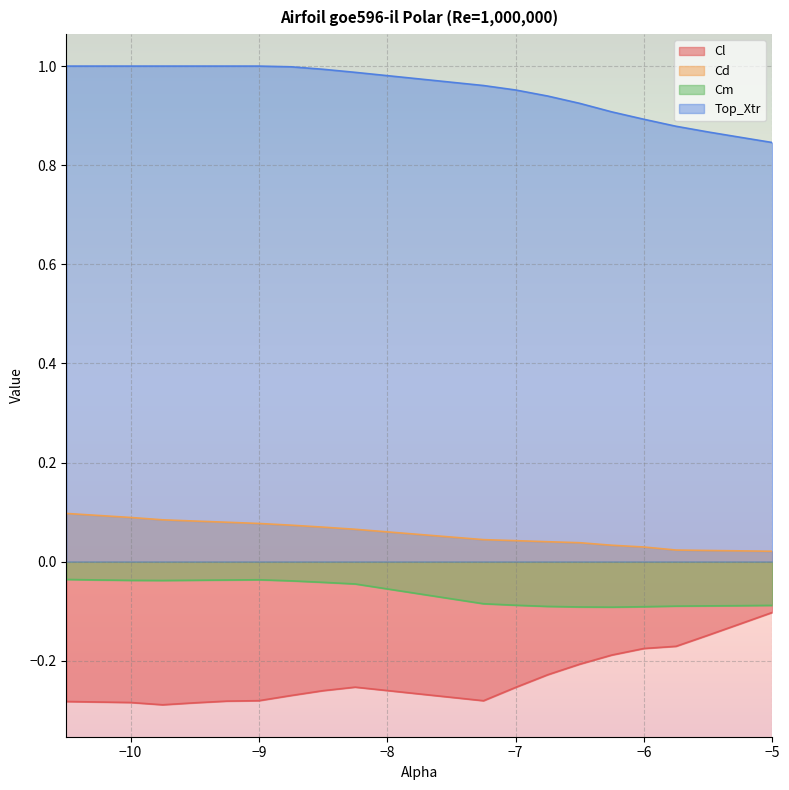

How many series are shown in this chart?

4